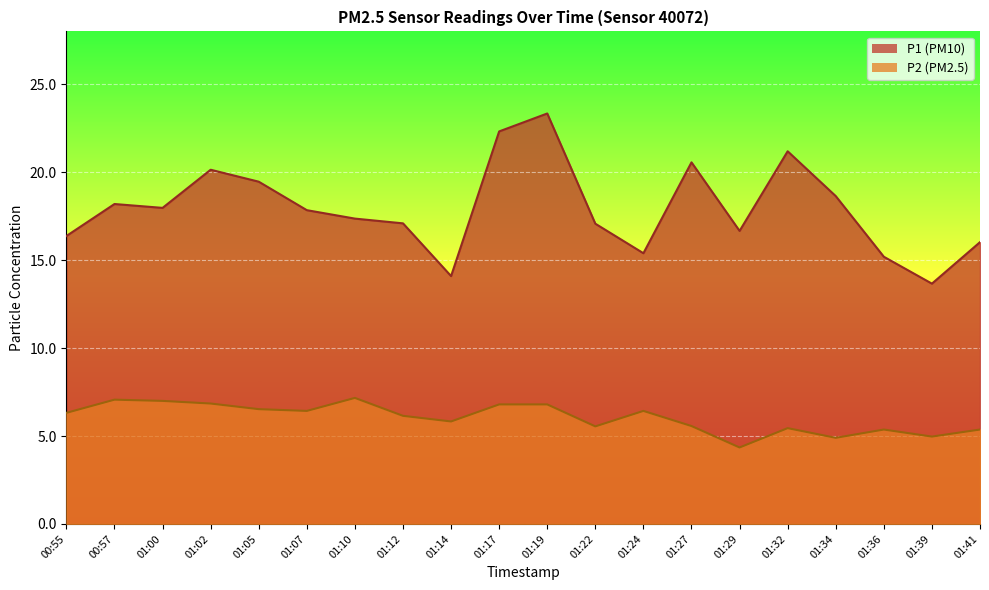

At which category does P1 reach its first local peak?

00:57